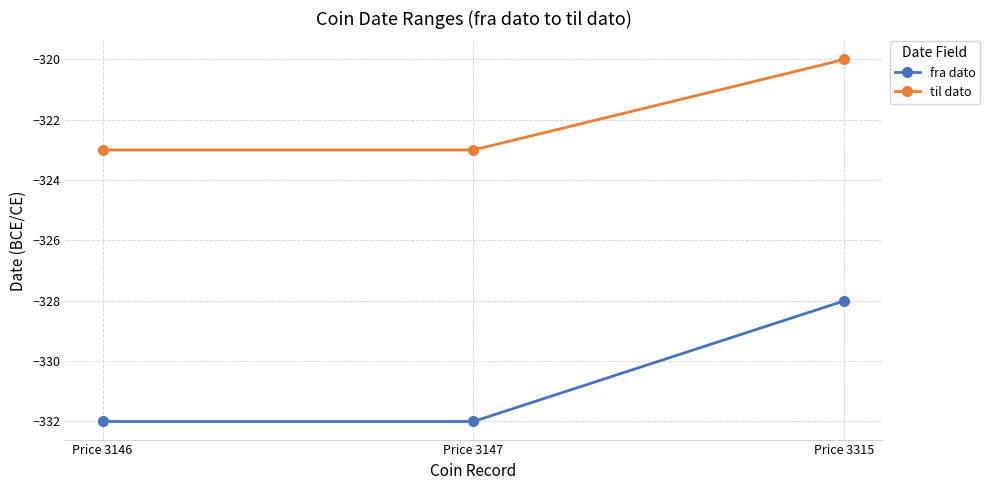

List the series in order of their overall mean, highest first.

til dato, fra dato